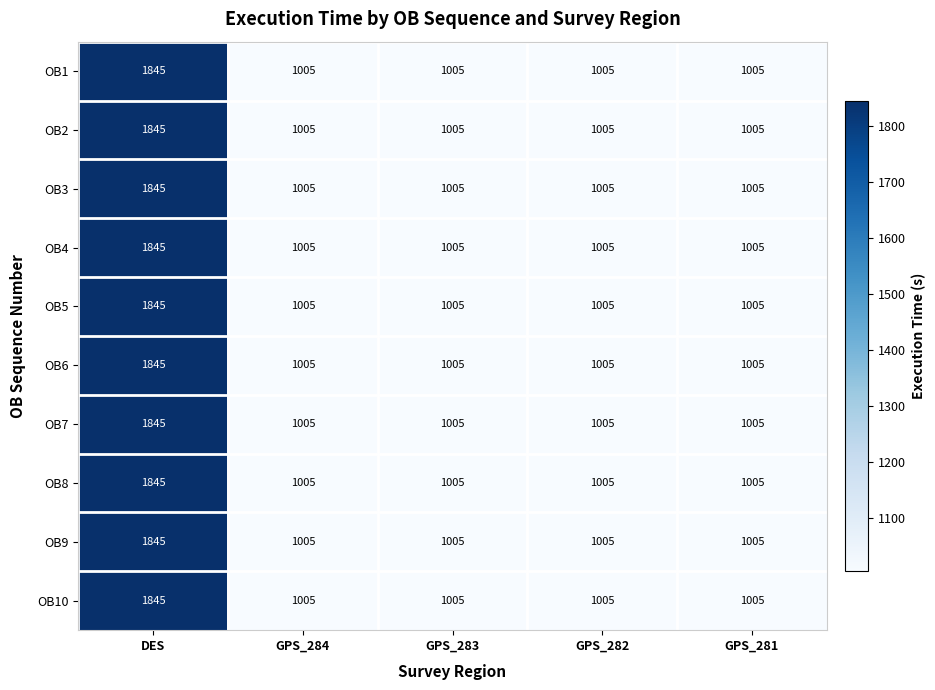

Which category has the highest value across all series?

DES